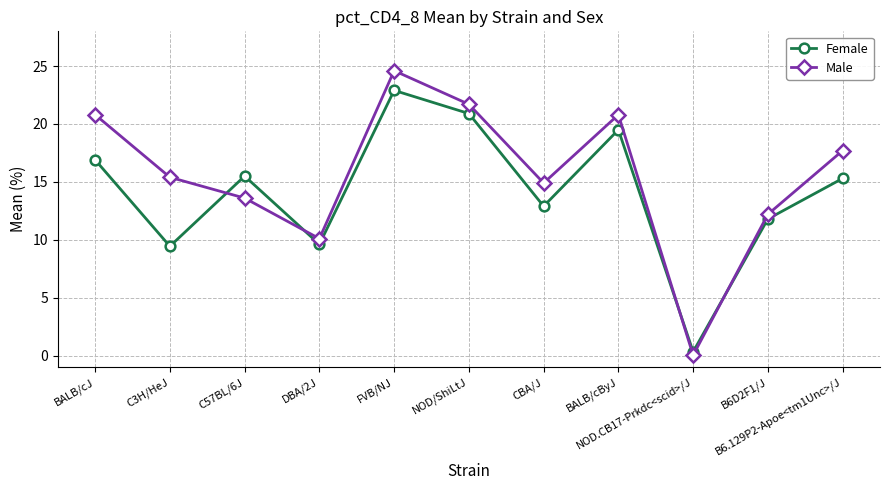

How many lines are shown in the chart?

2